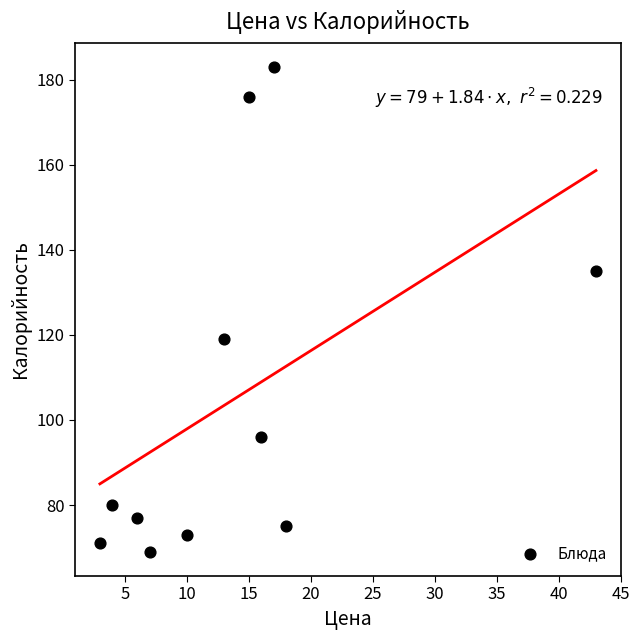

What Y value in the scatter plot is closest to 126?

119